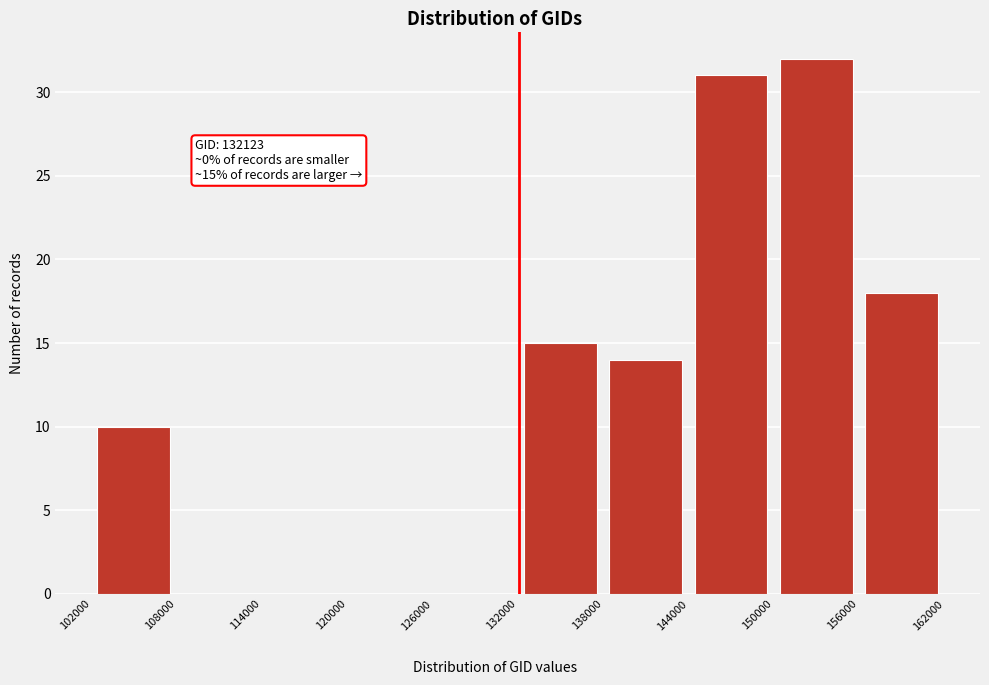

Over which range of the x-axis is the bar tallest?

150000 to 156000